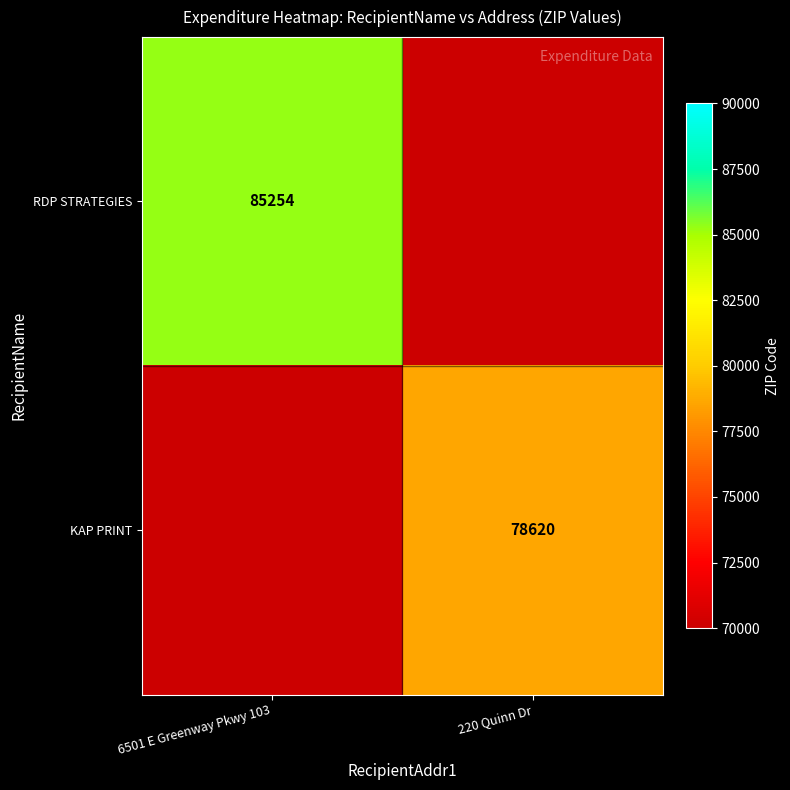

How many categories are shown in the chart?

2